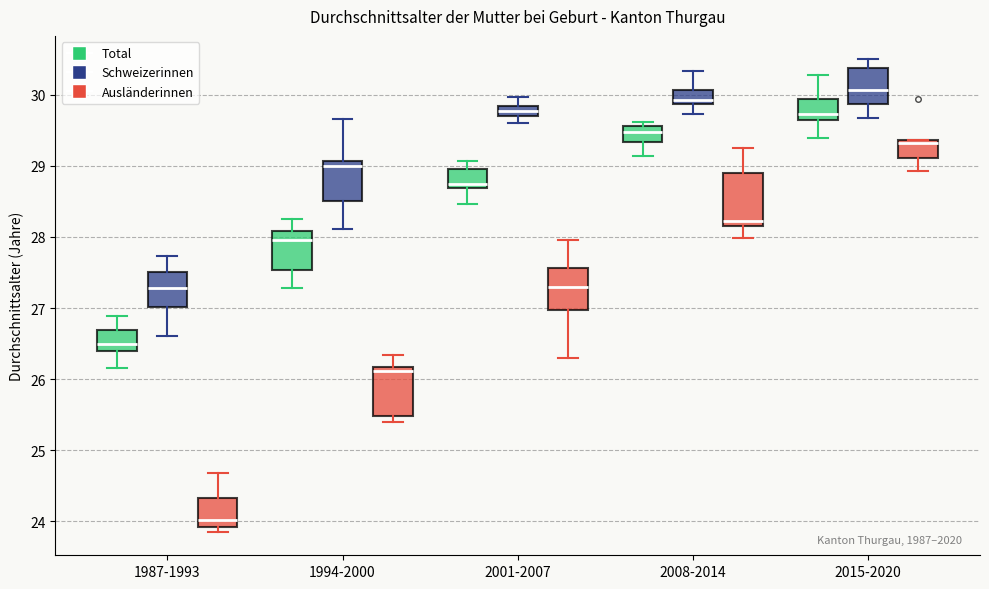

Reading left to right, read every box against the y-axis: the position of its median line, the range the box covers, and the ends of its whiskers. The values are not printed on the chart, so give them approximately, as read against the axis.

1987-1993 (Total): median 26.5, box 26.4 to 26.7, whiskers 26.2 to 26.9
1987-1993 (Schweizerinnen): median 27.3, box 27.0 to 27.5, whiskers 26.6 to 27.7
1987-1993 (Ausländerinnen): median 24.0, box 23.9 to 24.3, whiskers 23.9 (just below the box's lower edge) to 24.7
1994-2000 (Total): median 28.0, box 27.5 to 28.1, whiskers 27.3 to 28.3
1994-2000 (Schweizerinnen): median 29.0, box 28.5 to 29.1, whiskers 28.1 to 29.7
1994-2000 (Ausländerinnen): median 26.1, box 25.5 to 26.2, whiskers 25.4 to 26.3
2001-2007 (Total): median 28.7 (just above the box's lower edge), box 28.7 to 29.0, whiskers 28.5 to 29.1
2001-2007 (Schweizerinnen): median 29.8 (inside the box), box 29.7 to 29.8, whiskers 29.6 to 30.0
2001-2007 (Ausländerinnen): median 27.3, box 27.0 to 27.6, whiskers 26.3 to 28.0
2008-2014 (Total): median 29.5, box 29.3 to 29.6, whiskers 29.1 to 29.6 (just above the box's upper edge)
2008-2014 (Schweizerinnen): median 29.9 (just above the box's lower edge), box 29.9 to 30.1, whiskers 29.7 to 30.3
2008-2014 (Ausländerinnen): median 28.2 (just above the box's lower edge), box 28.2 to 28.9, whiskers 28.0 to 29.3
2015-2020 (Total): median 29.7, box 29.6 to 29.9, whiskers 29.4 to 30.3
2015-2020 (Schweizerinnen): median 30.1, box 29.9 to 30.4, whiskers 29.7 to 30.5
2015-2020 (Ausländerinnen): median 29.3, box 29.1 to 29.4, whiskers 28.9 to 29.4